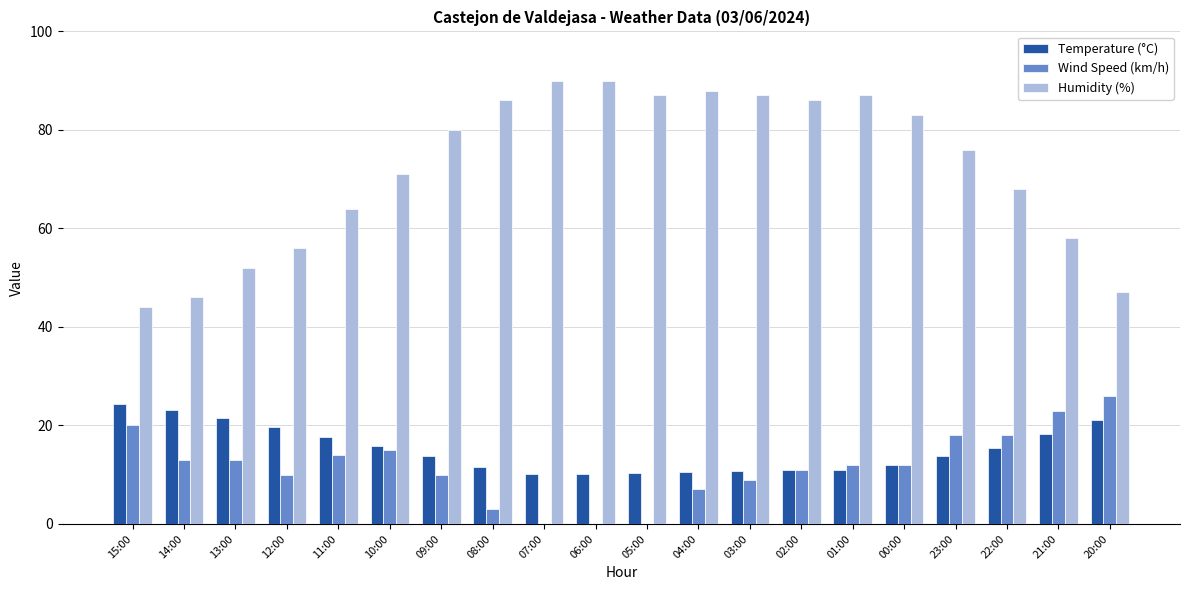

What are all the series names shown in the legend?

Temperature (°C), Wind Speed (km/h), Humidity (%)